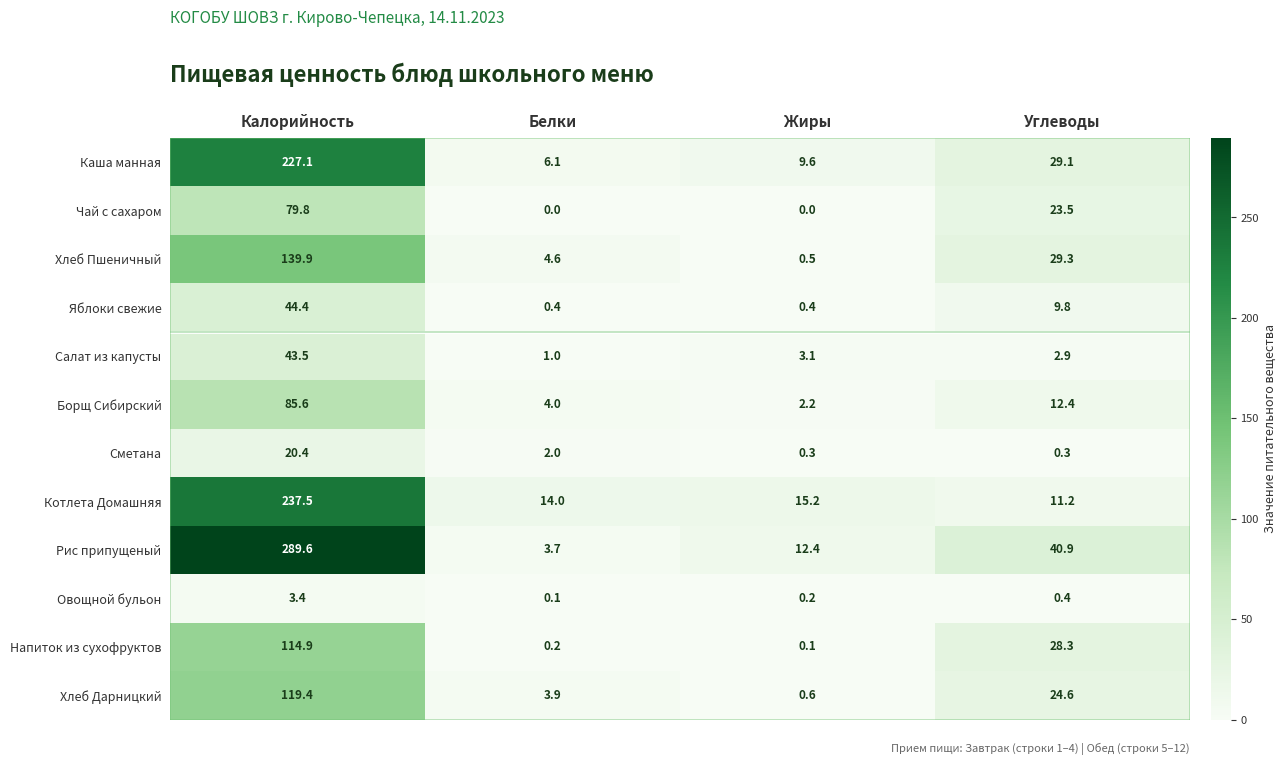

The value of Хлеб Дарницкий at Калорийность is 119.4. True or false?

True